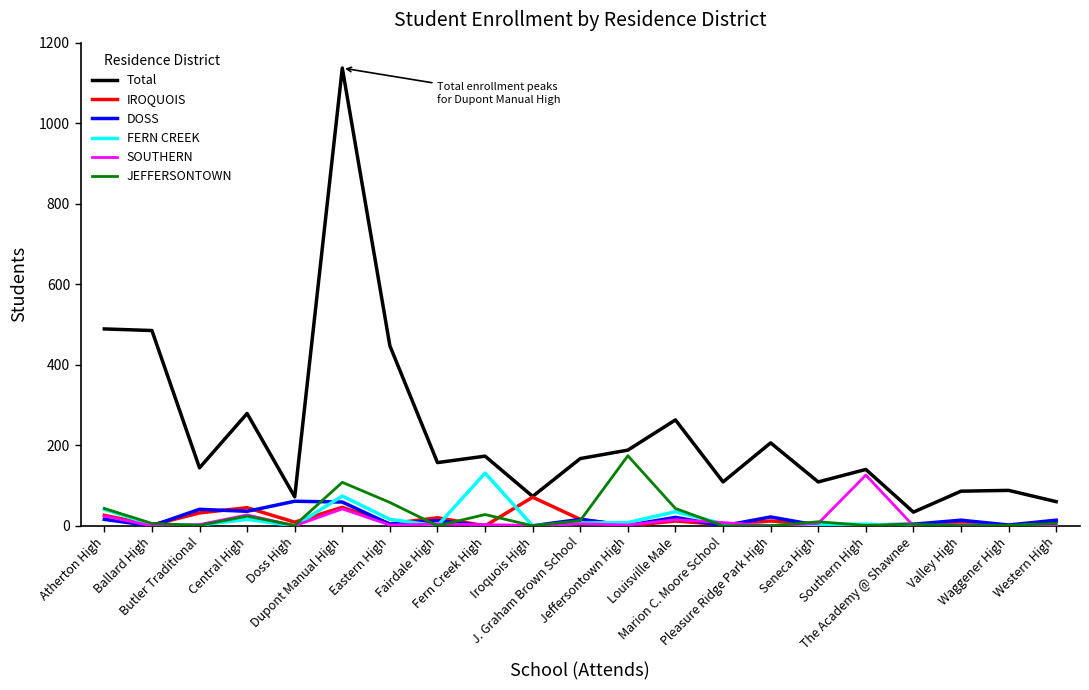

True or false: FERN CREEK and Total cross at least once.

False